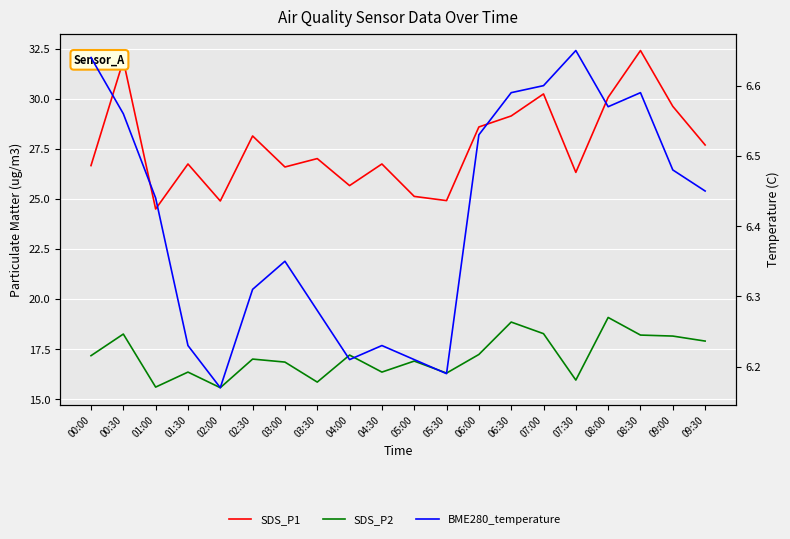

At which label does SDS_P2 first exceed 17?

00:00